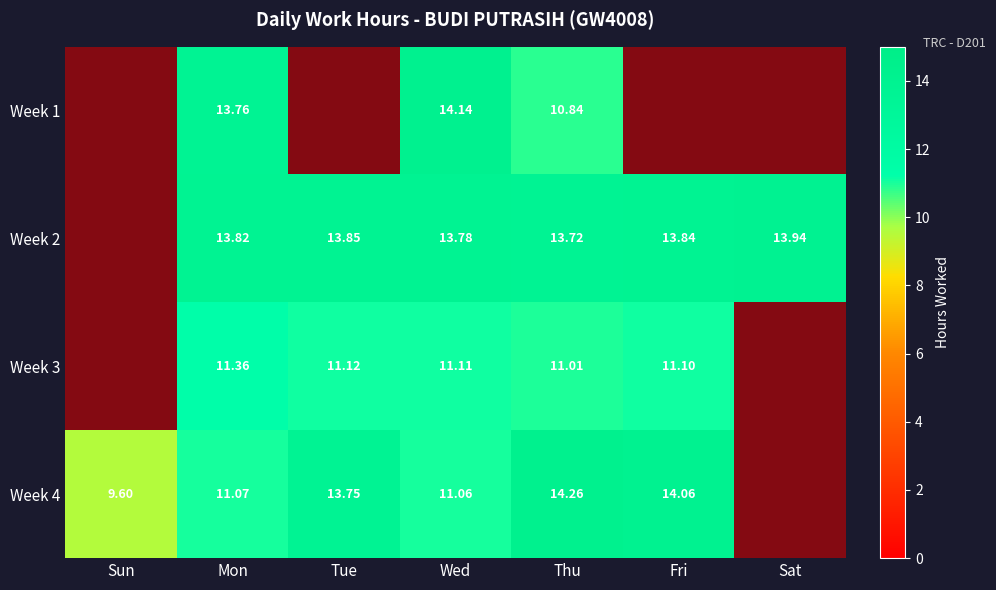

Reading left to right, extract all data points from this chart.

Week 1: Sun=0.0	Mon=13.8	Tue=0.0	Wed=14.1	Thu=10.8	Fri=0.0	Sat=0.0
Week 2: Sun=0.0	Mon=13.8	Tue=13.8	Wed=13.8	Thu=13.7	Fri=13.8	Sat=13.9
Week 3: Sun=0.0	Mon=11.4	Tue=11.1	Wed=11.1	Thu=11.0	Fri=11.1	Sat=0.0
Week 4: Sun=9.6	Mon=11.1	Tue=13.8	Wed=11.1	Thu=14.3	Fri=14.1	Sat=0.0